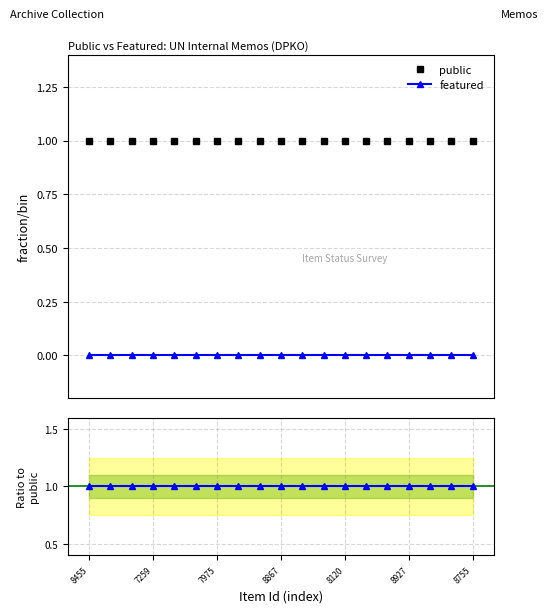

At which category does the chart reach its minimum across all series?

8455